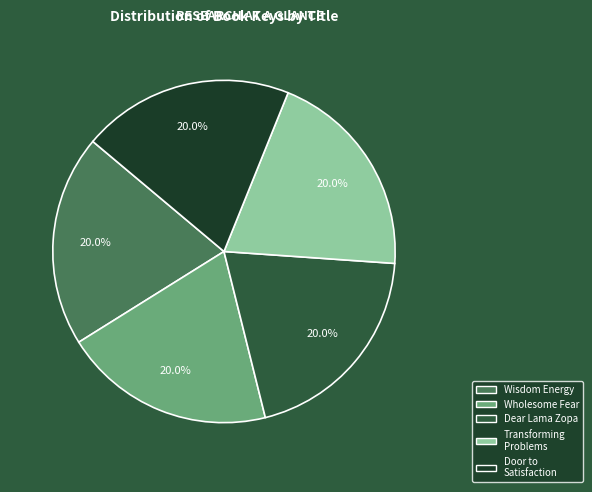

Does any single category account for the majority?

No